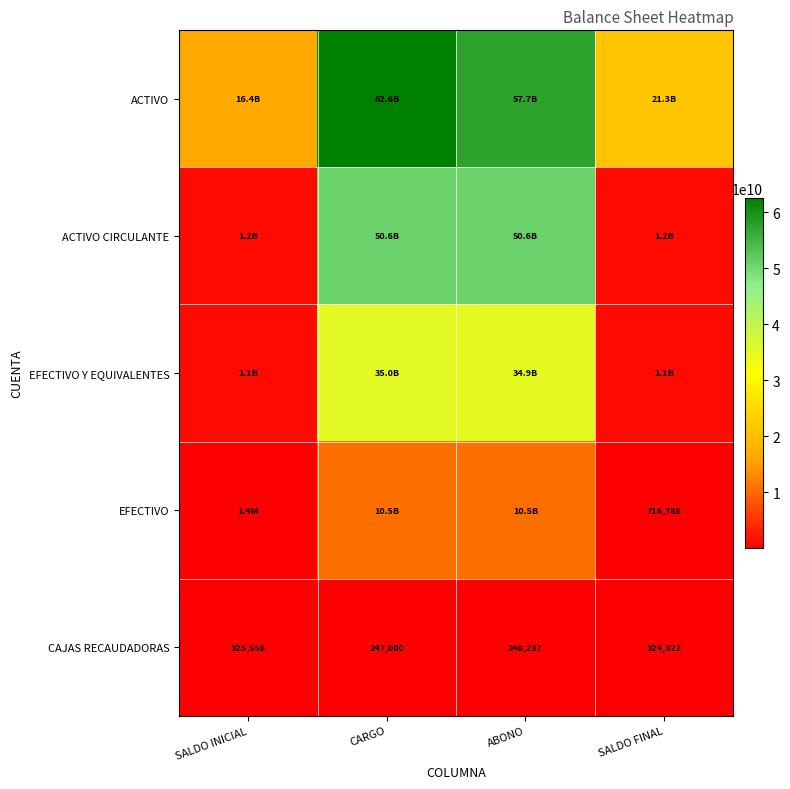

At which category does the chart reach its peak across all series?

CARGO